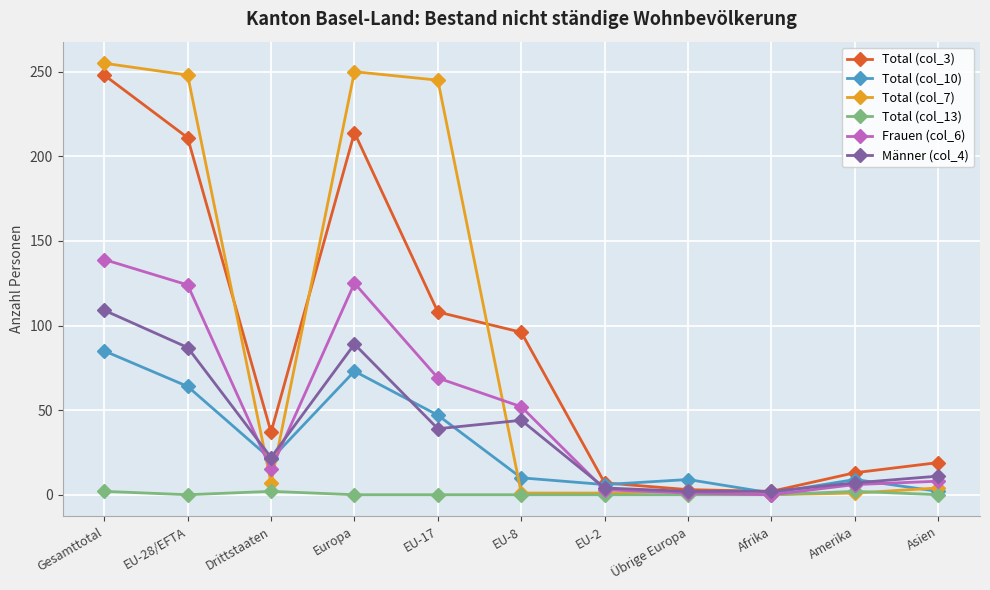

What is the highest value of the Total (col_3) series?

248